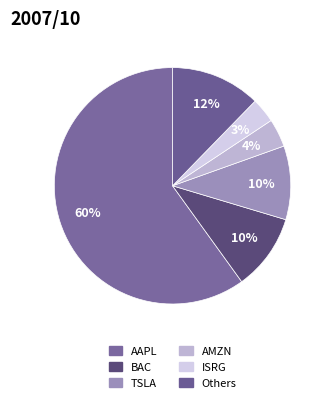

How many segments does this pie chart have?

6